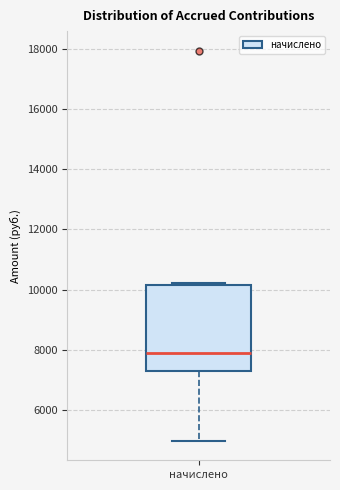

Transcribe this box plot: give where the median line is, the range the box spans, and where the two whiskers end, as read against the y-axis. The values are not printed on the chart, so give them approximately, as read against the axis.

median 7800, box 7400 to 10200, whiskers 5000 to 10200 (just above the box's upper edge)